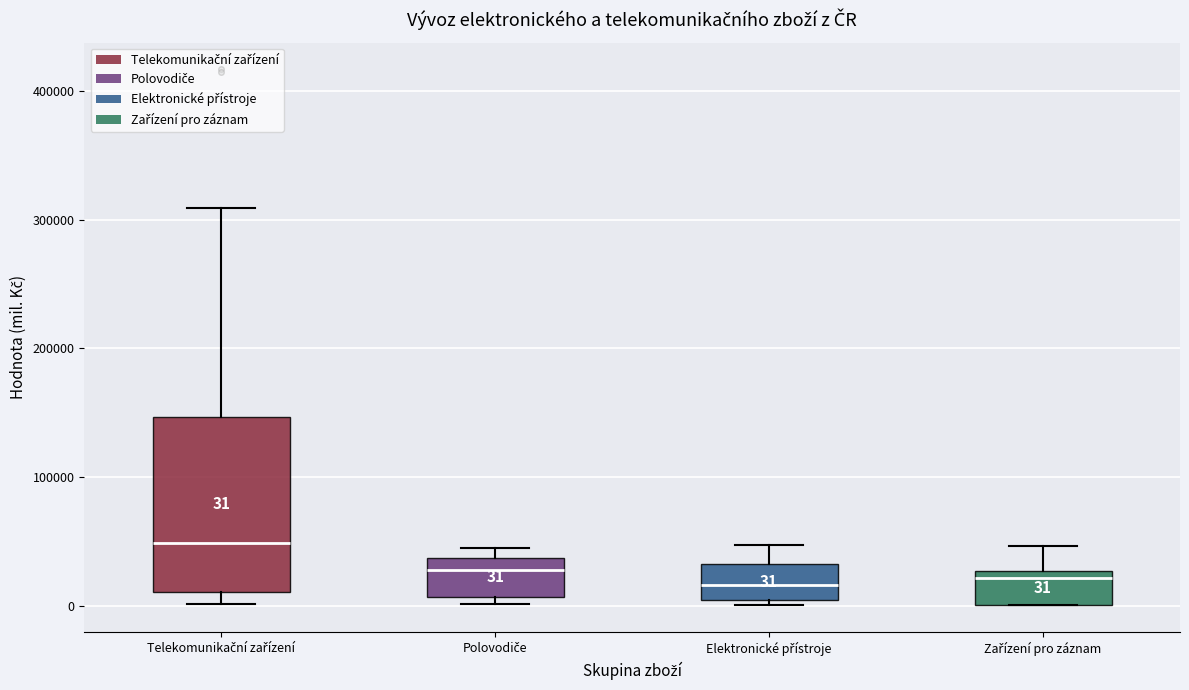

Which box has the highest median line?

Telekomunikační zařízení